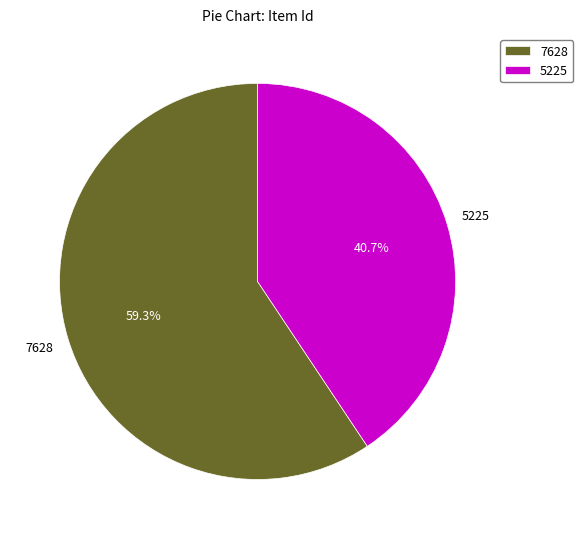

Between 7628 and 5225, which is larger?

7628